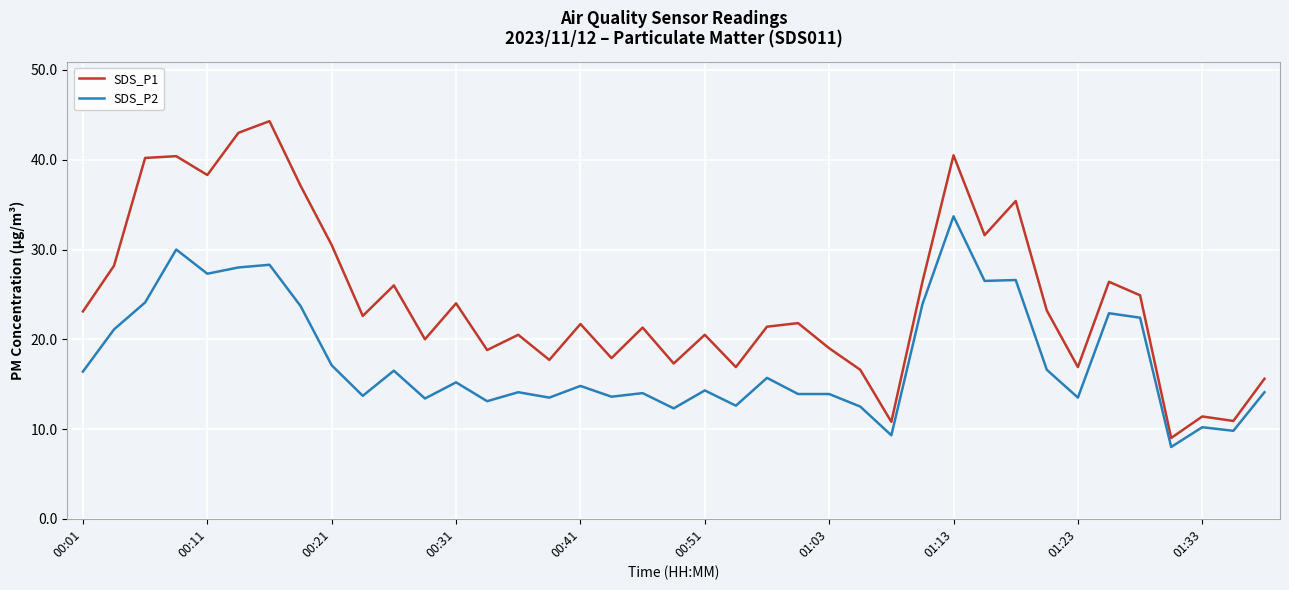

Rank the series by their maximum value, from lowest to highest.

SDS_P2, SDS_P1